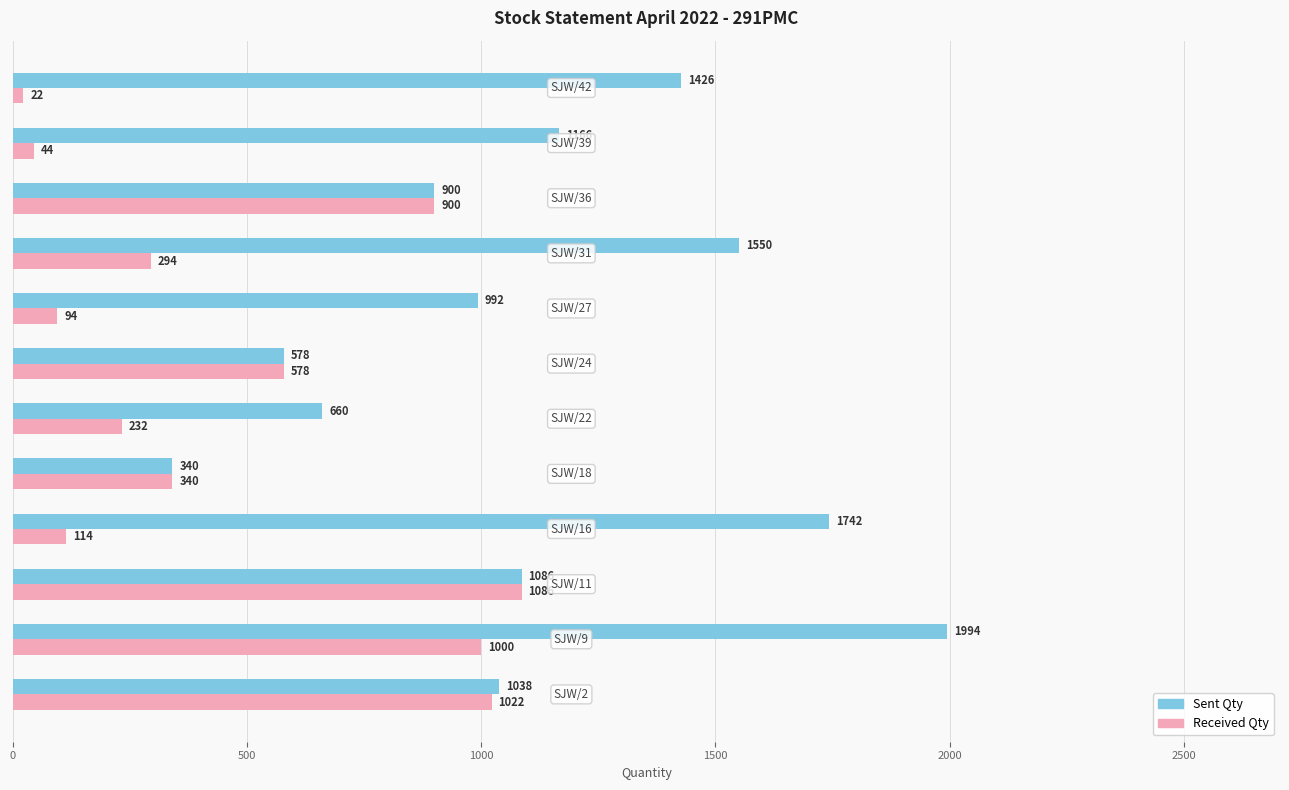

How many data points does each series have?

12